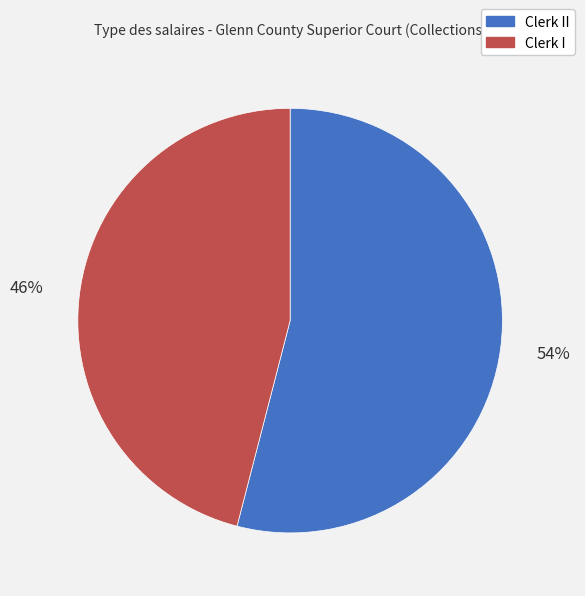

To the nearest percent, what is the difference between the largest and smallest slice percentages?

8%